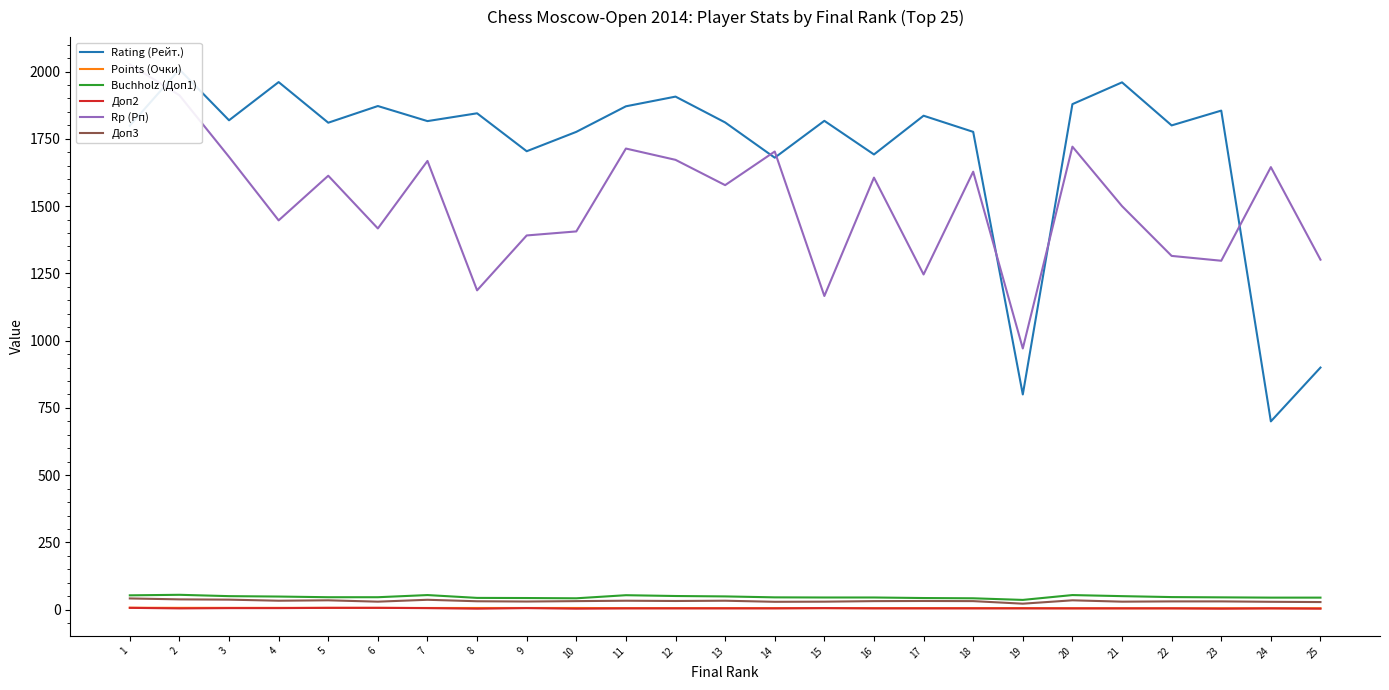

At which category does Buchholz (Доп1) reach its first local valley?

10